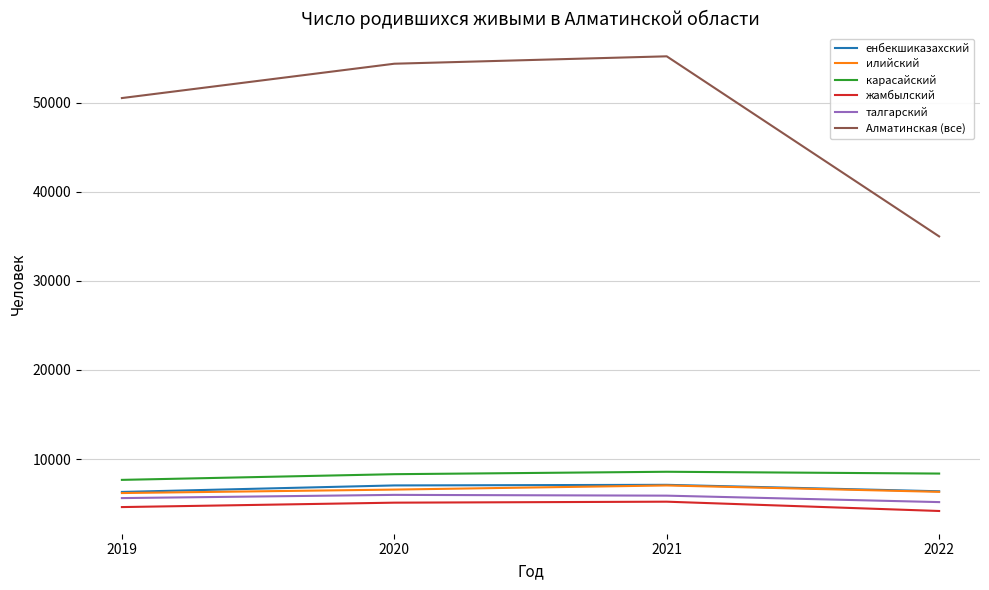

The value of илийский at 2020 is 6572. True or false?

True